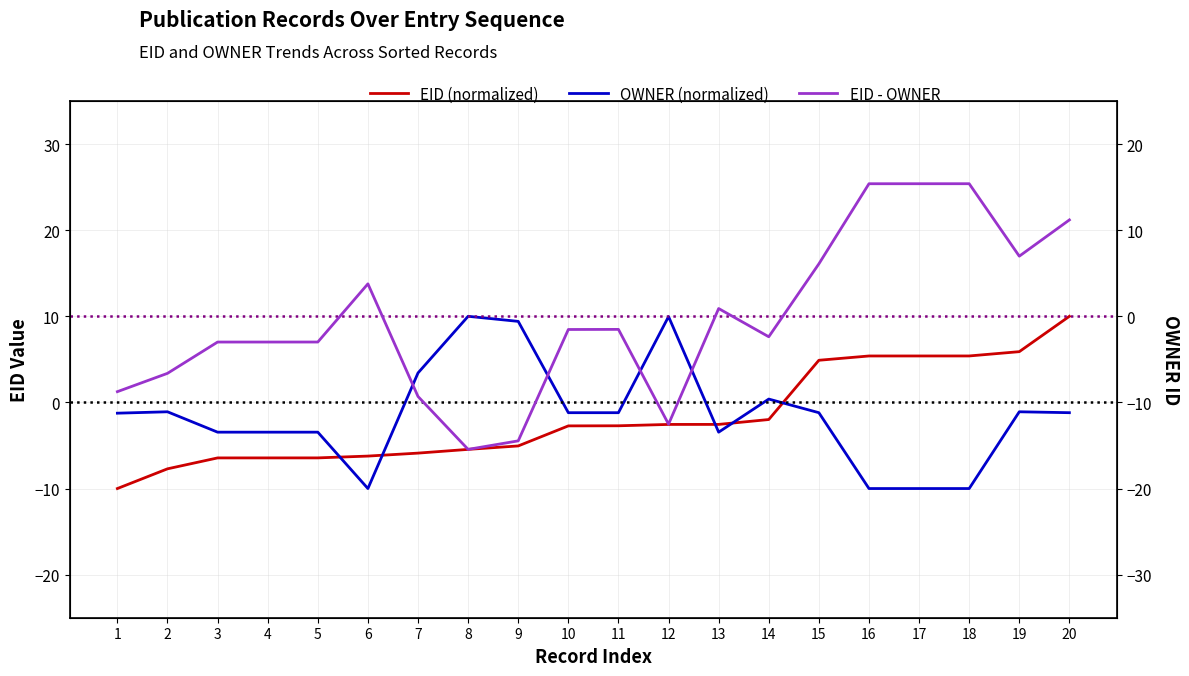

After their last crossing, which series has the higher values: EID (normalized) or EID - OWNER?

EID - OWNER